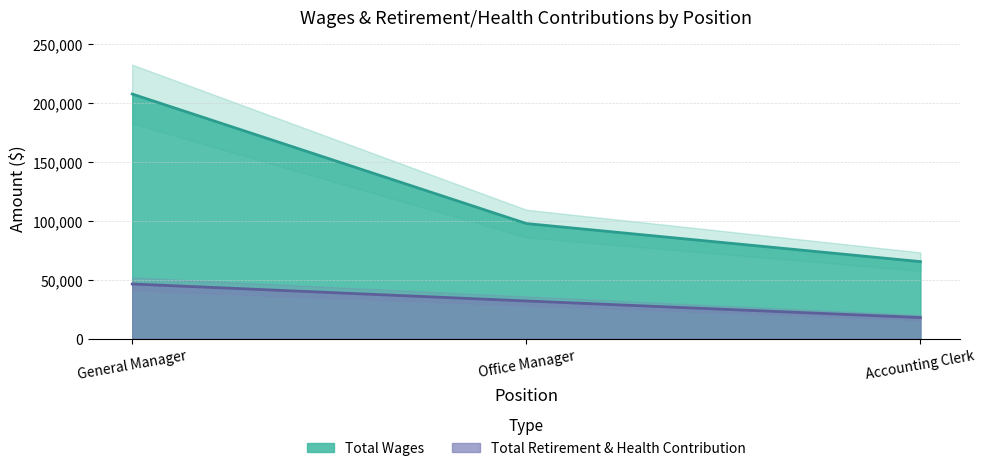

Which category has the highest value in the Total Retirement & Health Contribution series?

General Manager